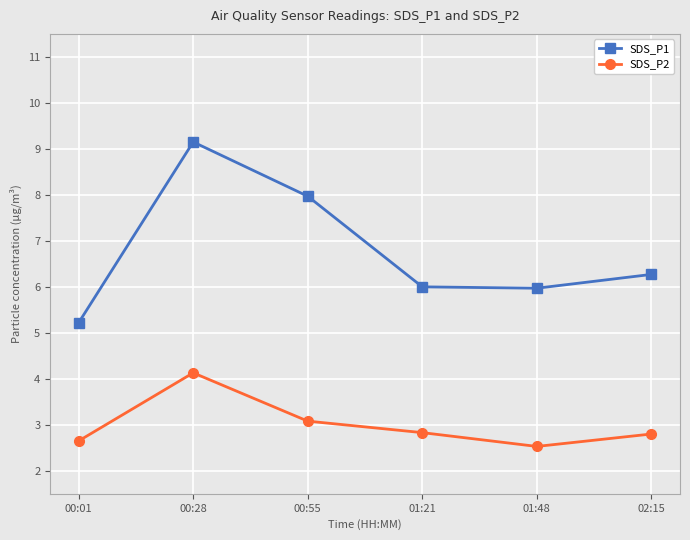

Which label corresponds to the largest value in the chart?

00:28